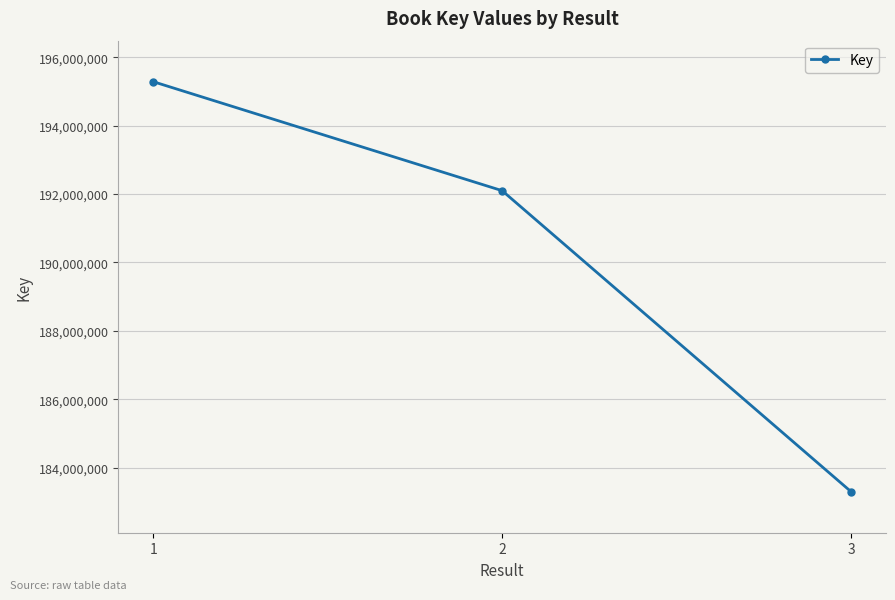

What is the approximate value at 2?

192098278